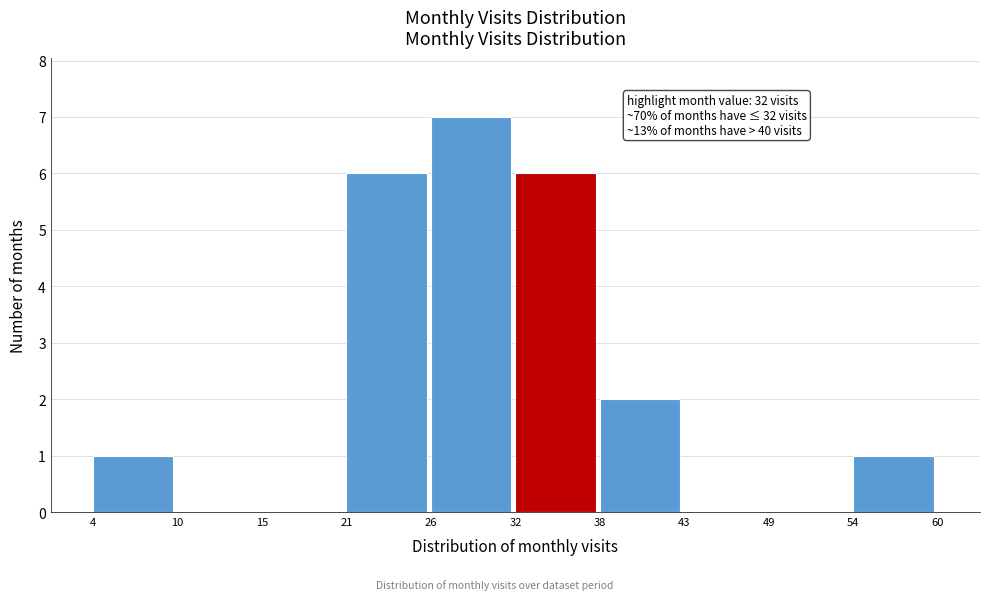

Over which range of the x-axis is the bar tallest?

26 to 32